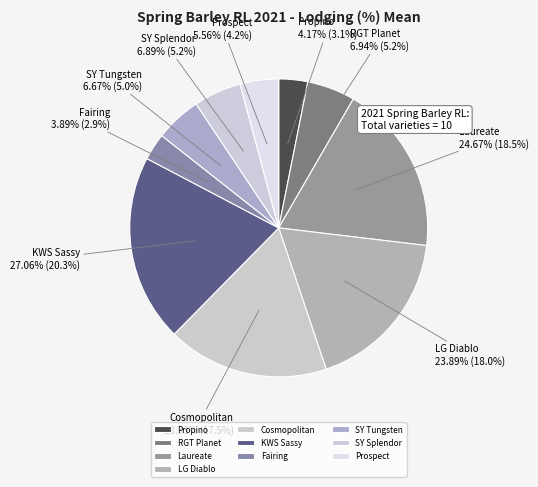

To the nearest percent, what is the average slice percentage?

10%